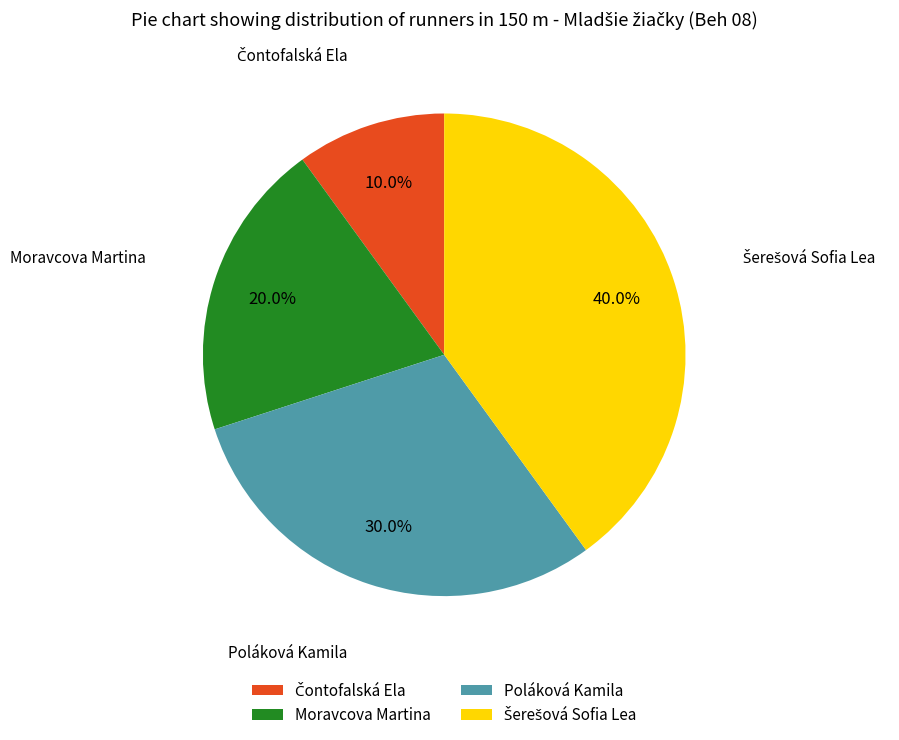

Is Poláková Kamila the majority of the pie?

No